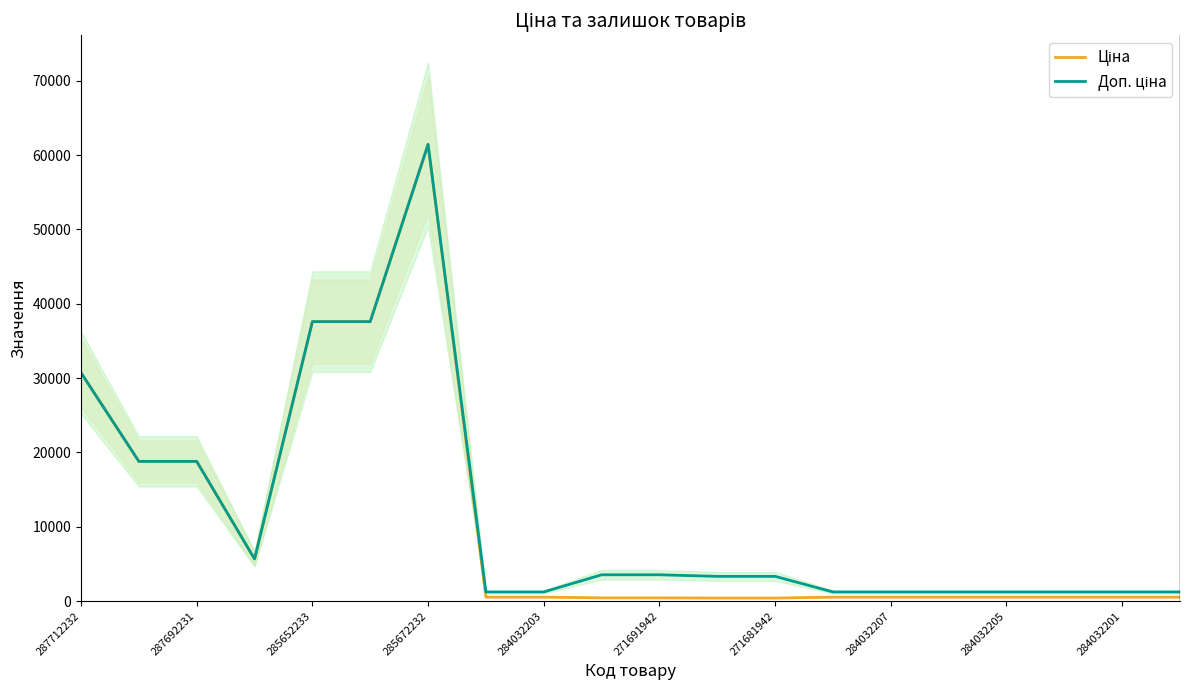

Which series has the widest spread of values?

Ціна